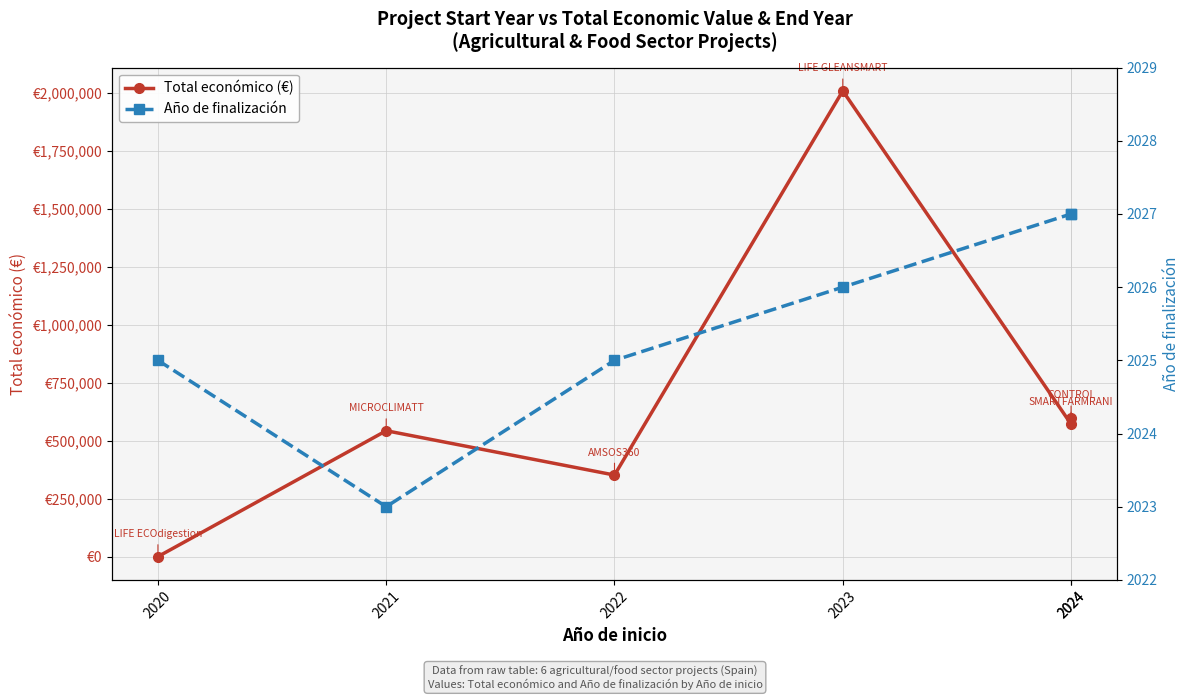

Between 2020 and 2022, which is larger?

2022